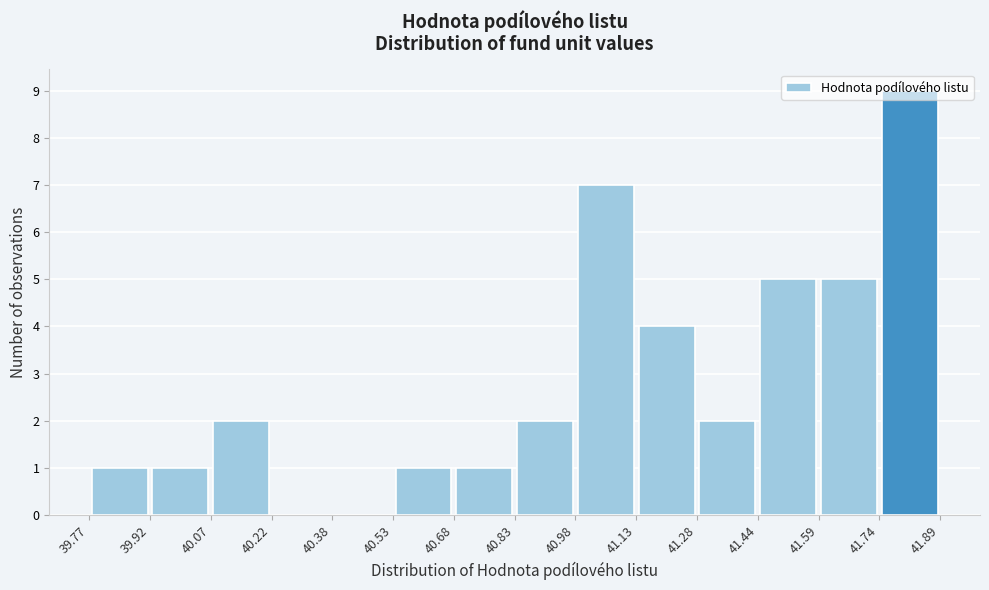

Which range on the x-axis has the tallest bar?

41.74 to 41.89